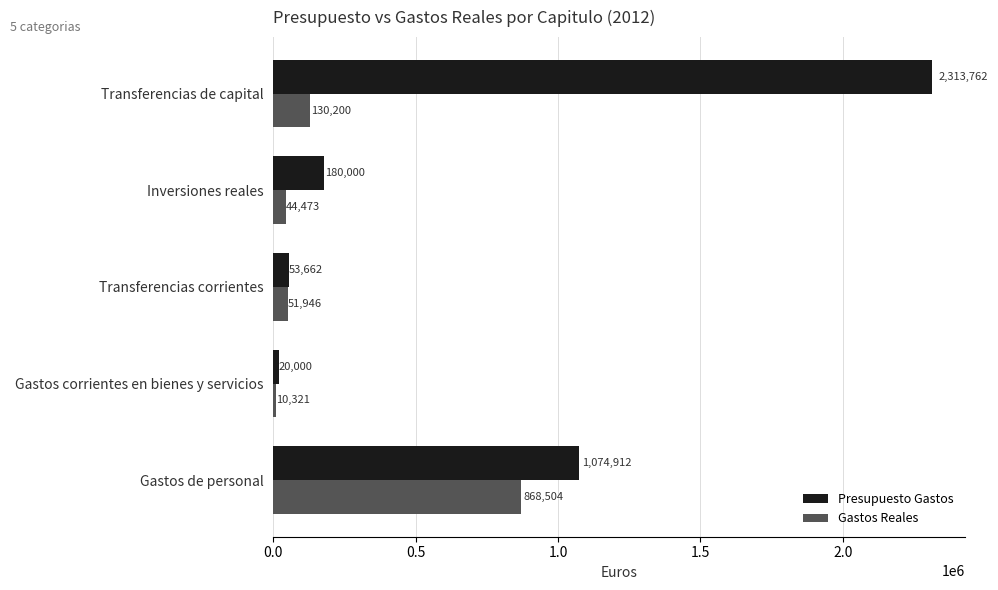

Which series has the widest spread of values?

Presupuesto Gastos